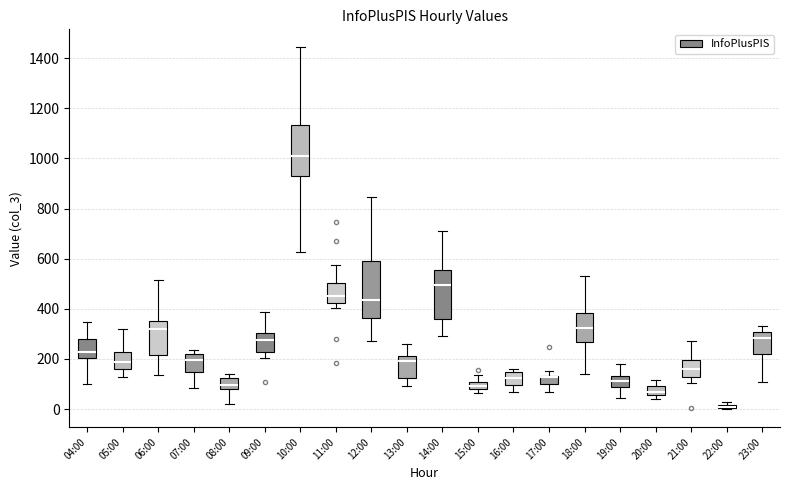

Where does the upper whisker of the box for 21:00 end on the y-axis? The values are not printed on the chart, so give them approximately, as read against the axis.

280